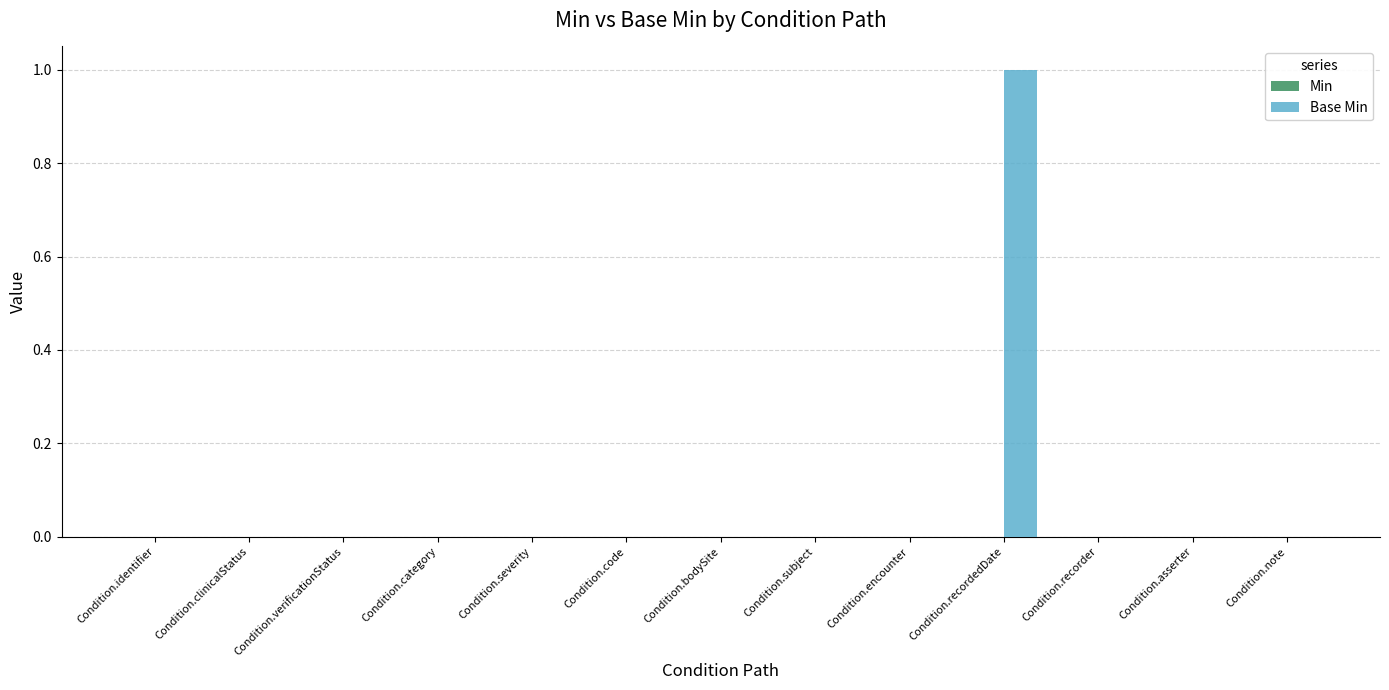

The value at Condition.encounter is 0. True or false?

True